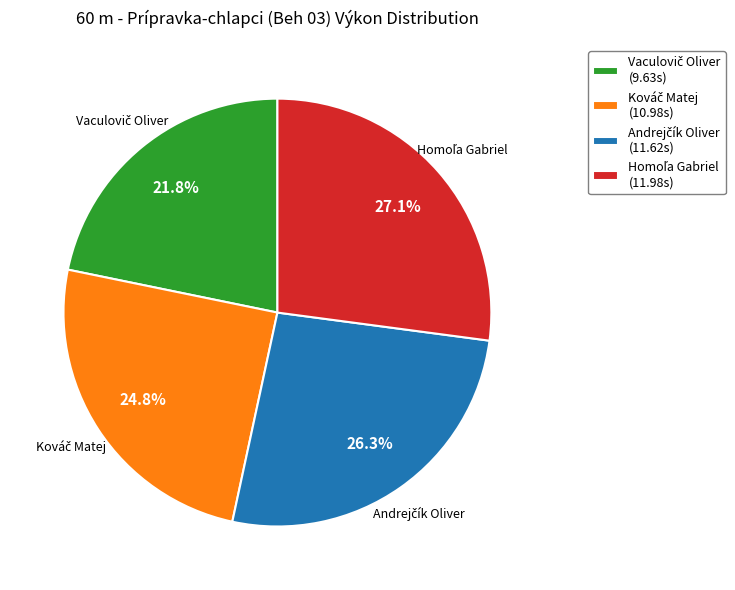

Is there a majority slice in this chart?

No